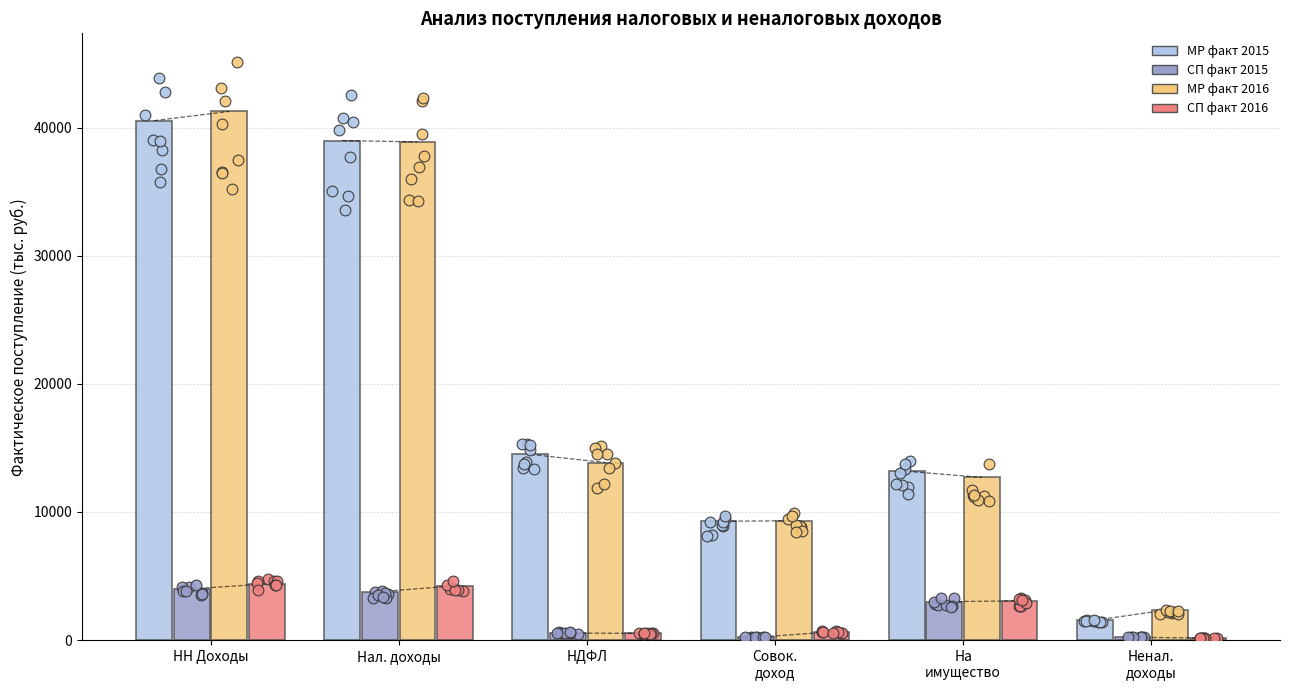

At how many categories does at least one series exceed 30656?

2